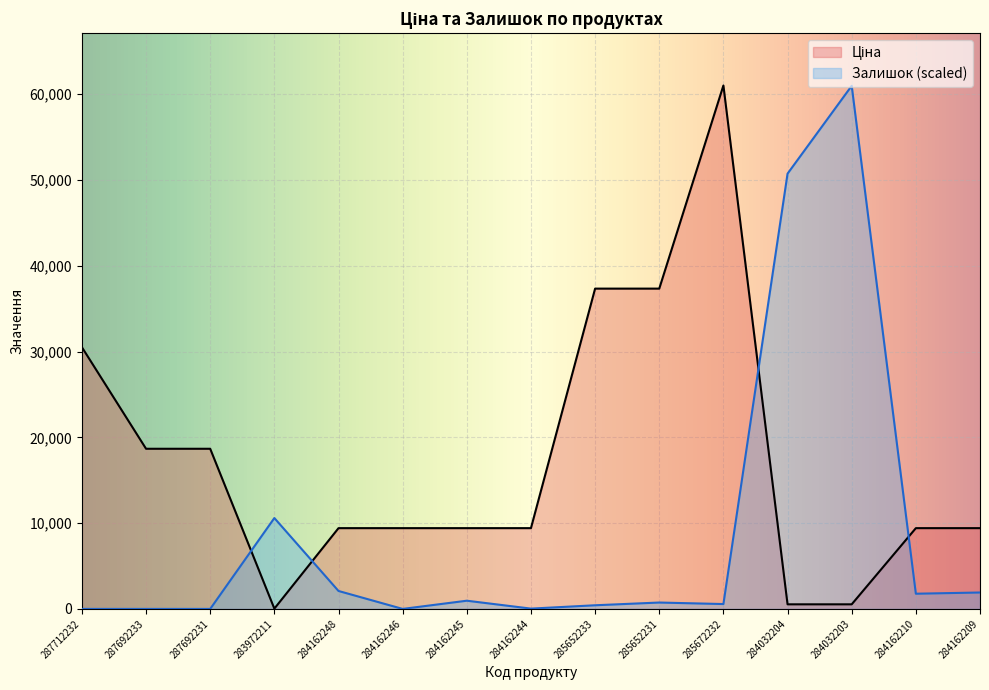

List the labels in order of Залишок value, largest first.

284032203, 284032204, 283972211, 284162248, 284162209, 284162210, 284162245, 285652231, 285672232, 285652233, 284162244, 287712232, 287692233, 287692231, 284162246